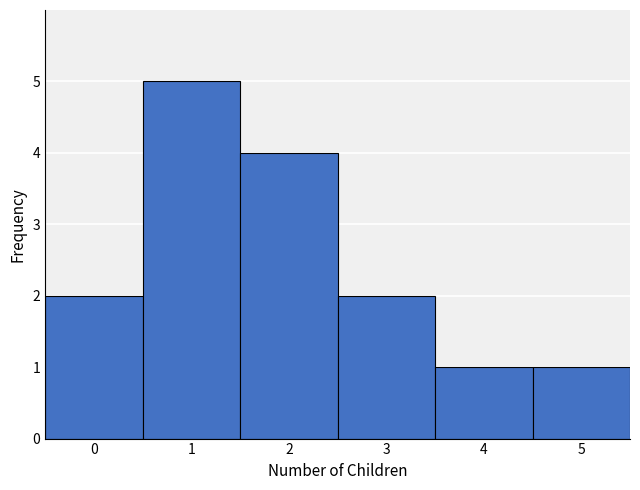

Reading left to right, list every bar in this chart as the range it spans on the x-axis followed by its height. The values are not printed on the chart, so give them approximately, as read against the axis.

-0.5 to 0.5: 2
0.5 to 1.5: 5
1.5 to 2.5: 4
2.5 to 3.5: 2
3.5 to 4.5: 1
4.5 to 5.5: 1